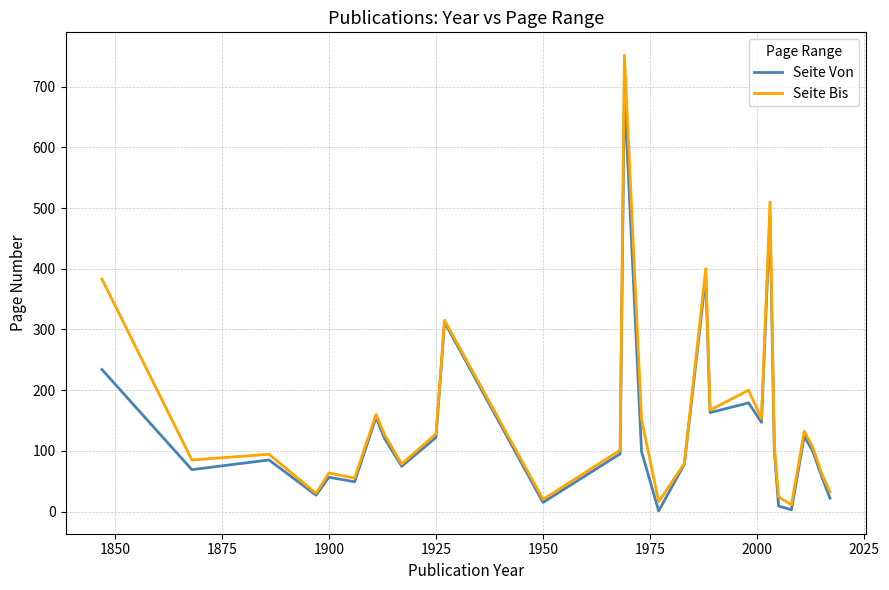

Which series has the largest range (max minus min)?

Seite Bis